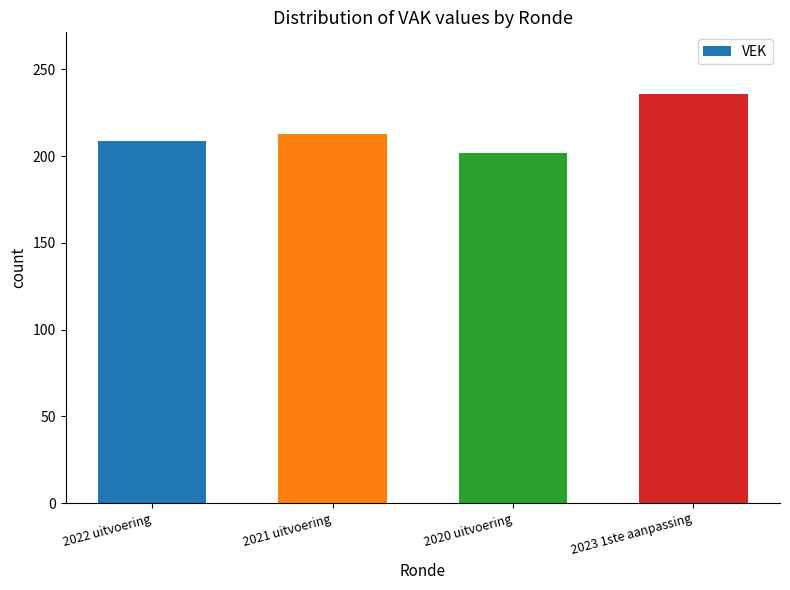

What is the change in value from 2020 uitvoering to 2023 1ste aanpassing?

+34